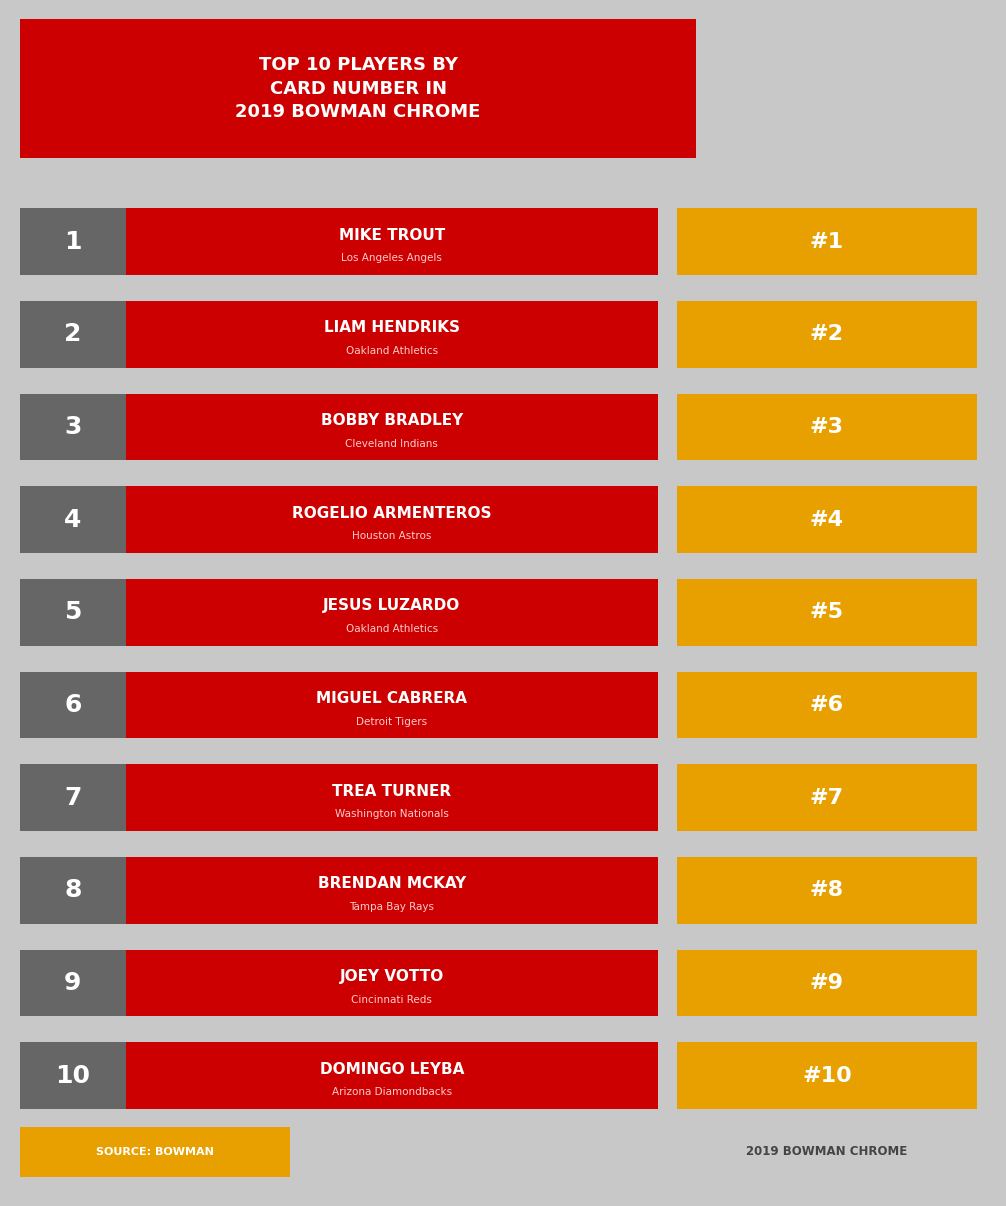

What is the difference between the values at Arizona Diamondbacks and Oakland Athletics?

5